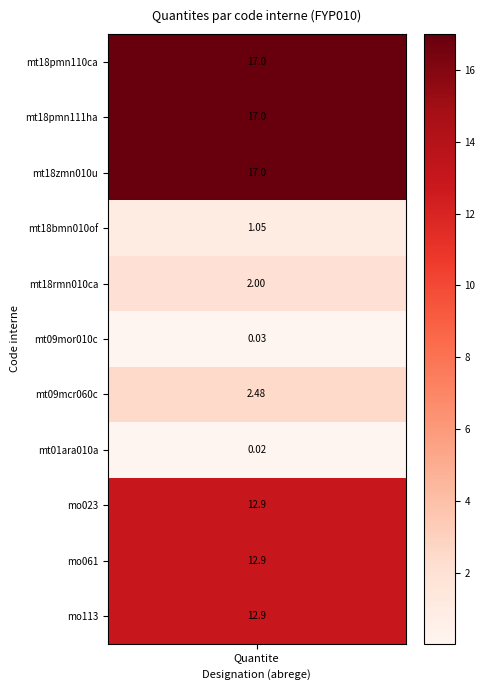

The chart shows a value of 12.9 at 10. True or false?

True